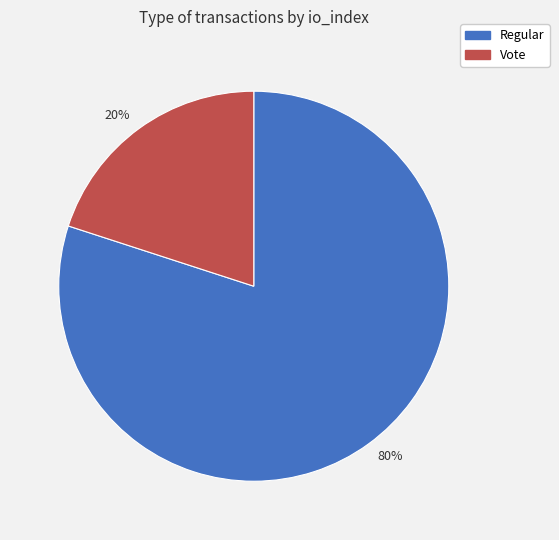

Which category accounts for the majority?

Regular